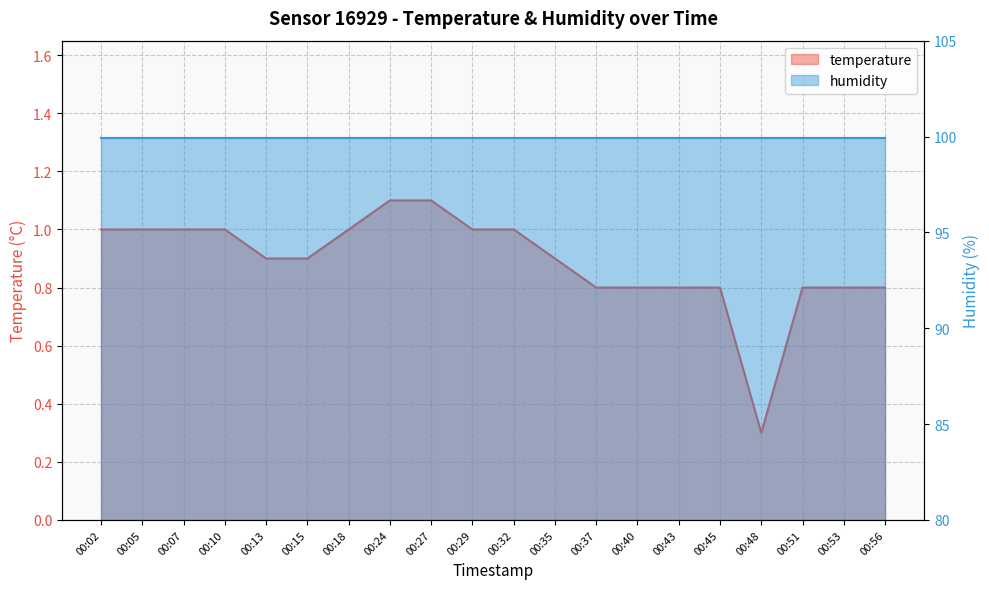

What is the difference between the maximum and minimum values?

0.8